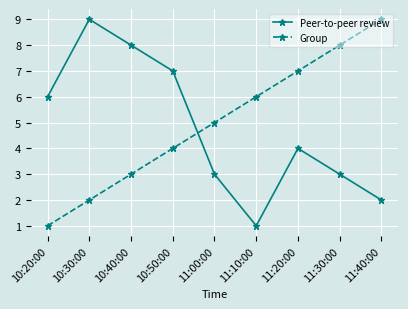

What is the greatest value displayed?

9